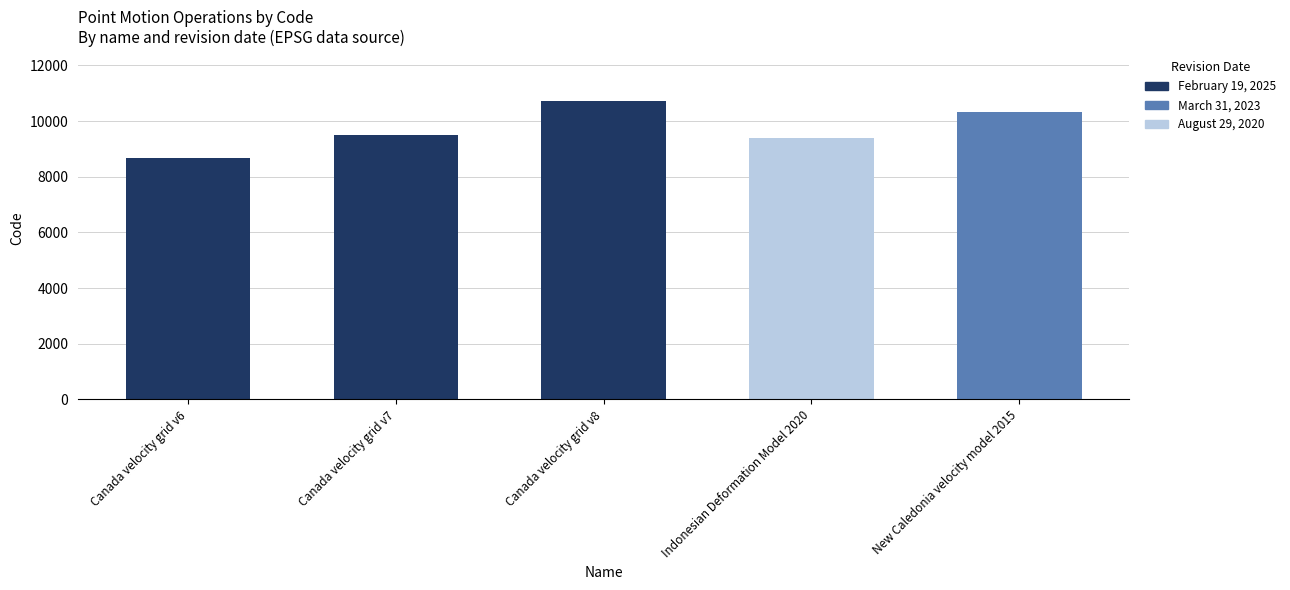

How many bars are there in total?

5